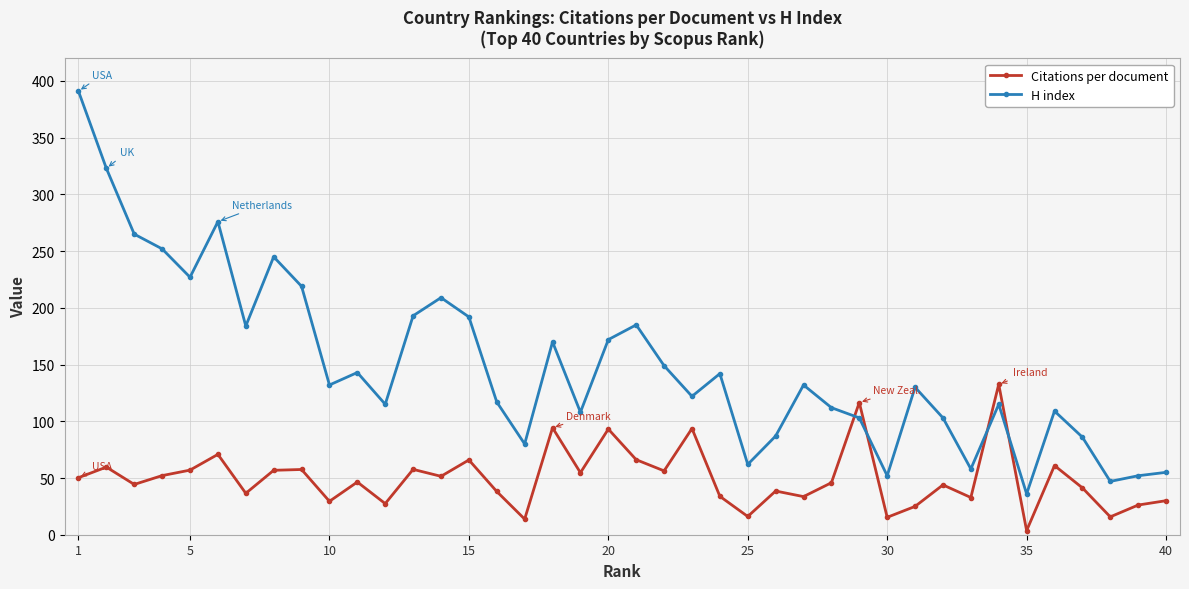

What is the sum of all H index values?

5950.0